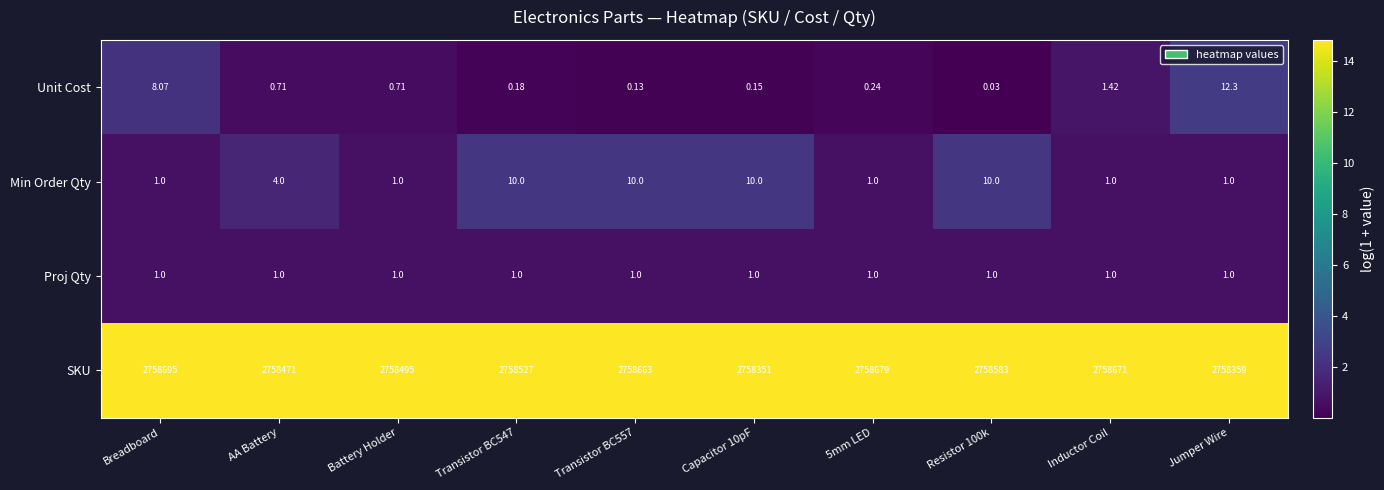

At which category is the sum across all series the highest?

Breadboard